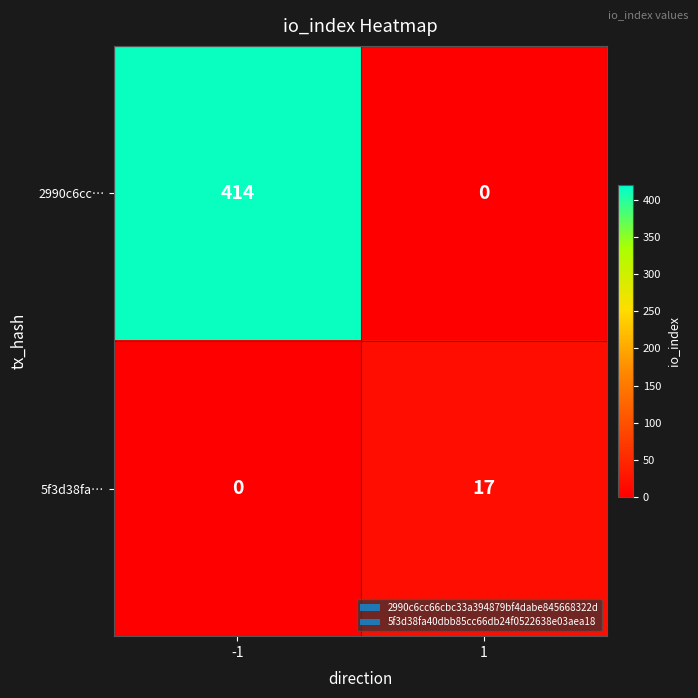

What is the total value across all series at -1?

414